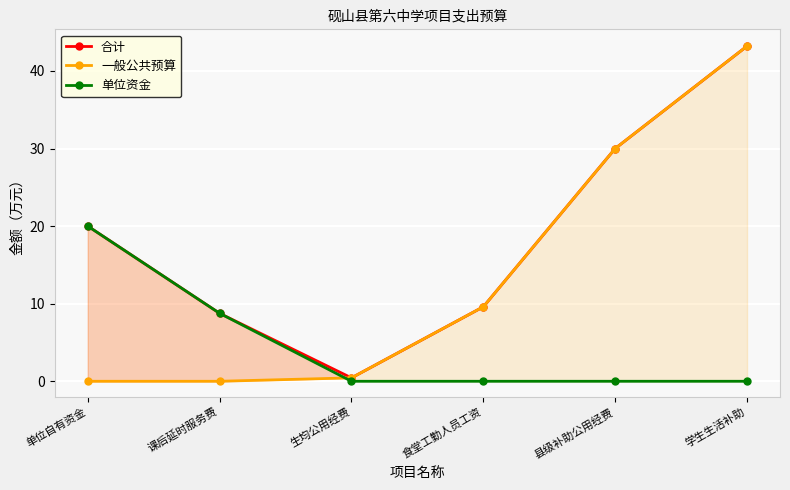

The 合计 series shows 12.0 at 县级补助公用经费. True or false?

False